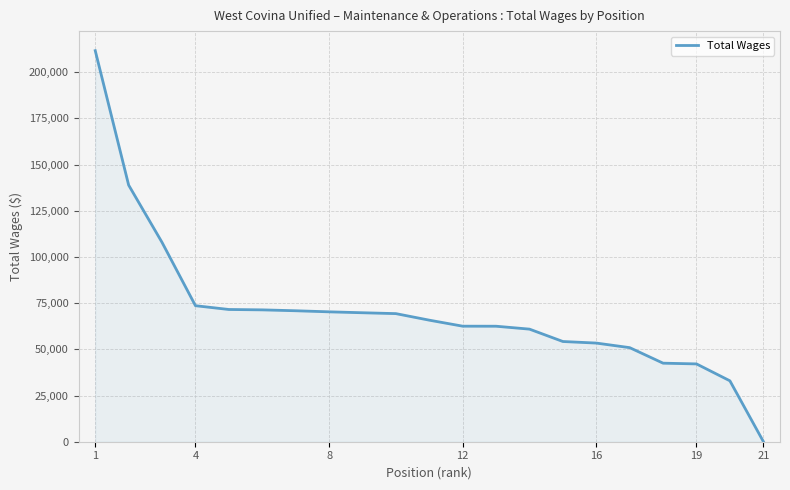

What is the difference between the maximum and minimum values?

211523